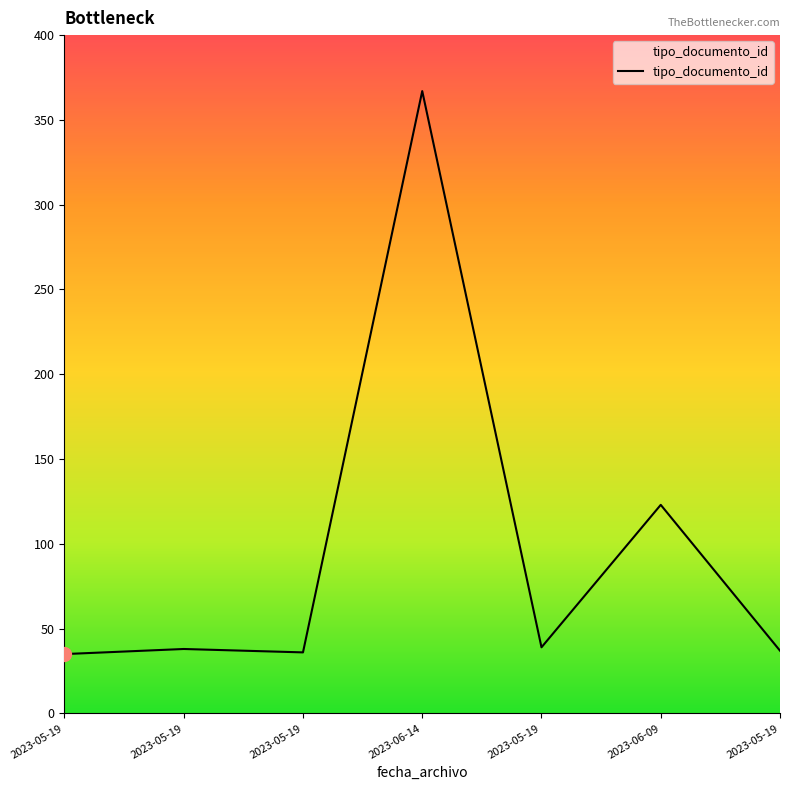

List the labels in order of value, smallest first.

2023-05-19, 2023-05-19, 2023-05-19, 2023-05-19, 2023-05-19, 2023-06-09, 2023-06-14